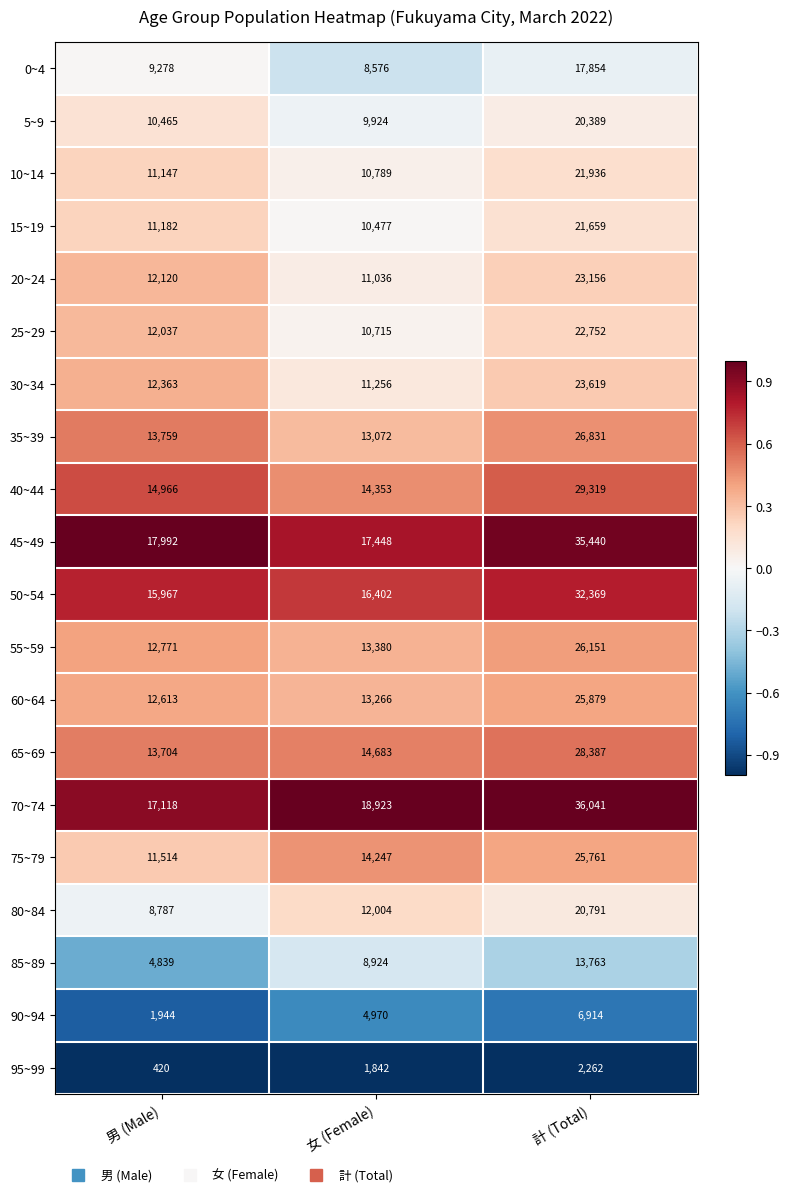

Is it true that 95~99 equals 410 at 女 (Female)?

False